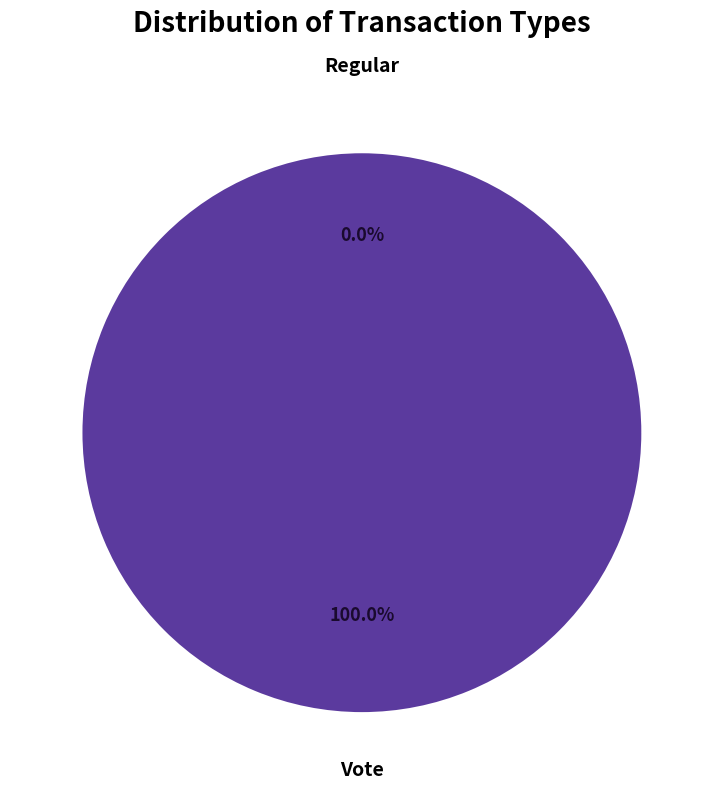

How many segments does this pie chart have?

2